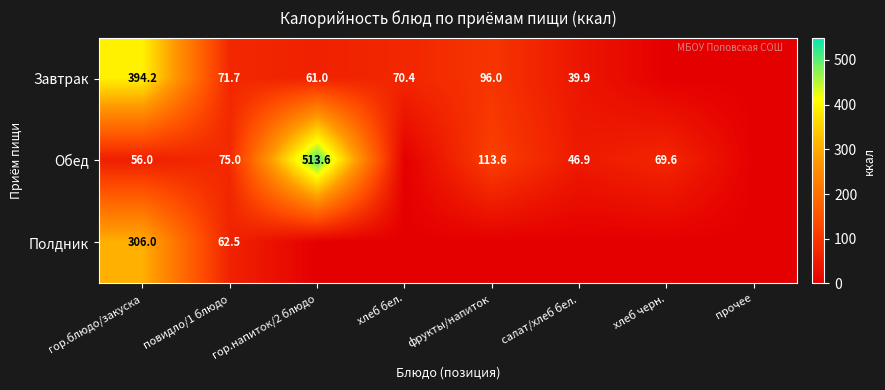

True or false: Полдник has a value of 306.0 at гор.блюдо/закуска.

True